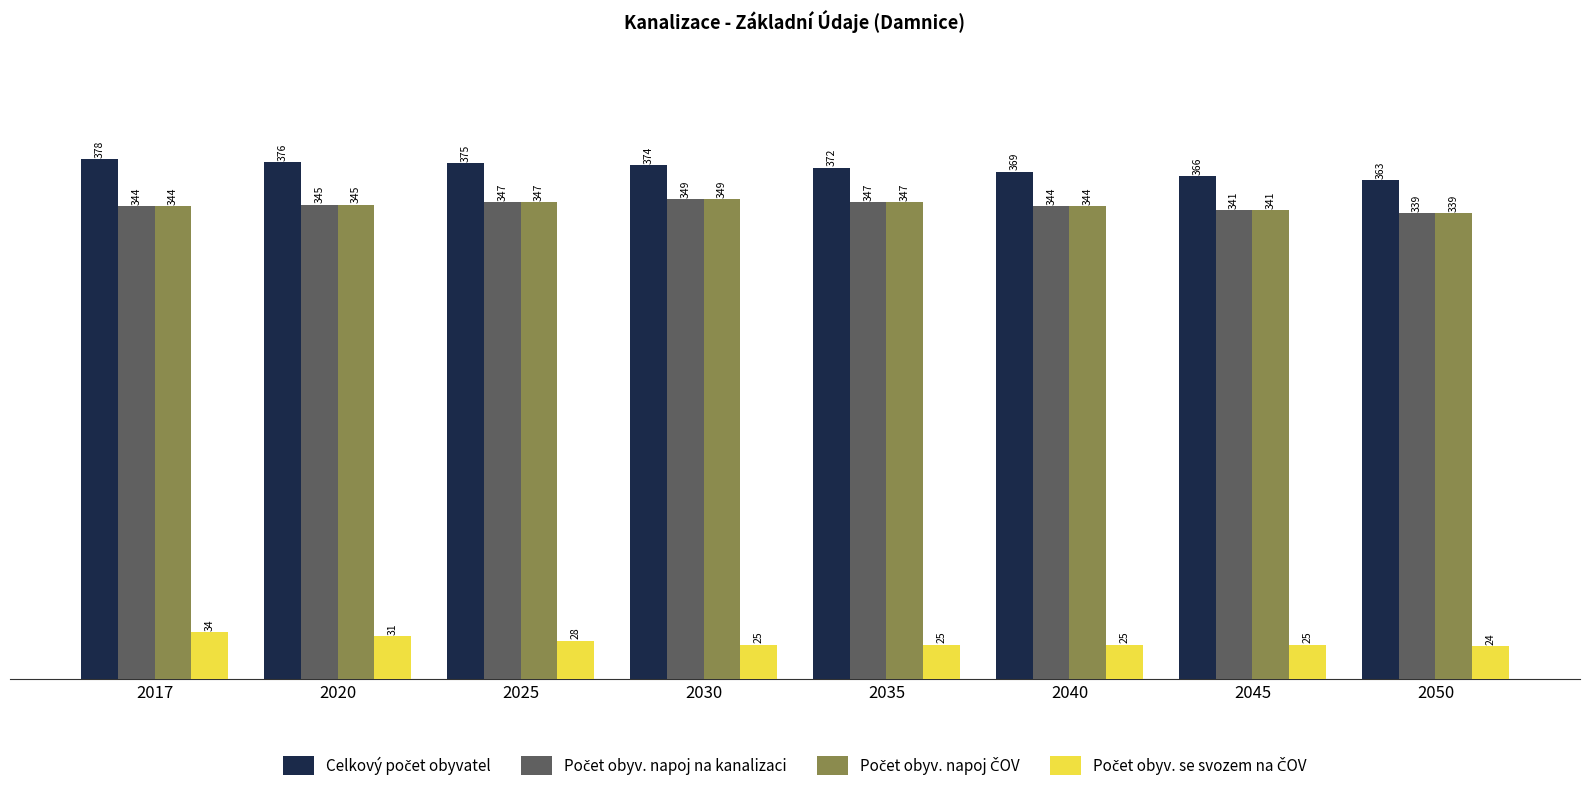

At which category is the sum across all series the highest?

2017